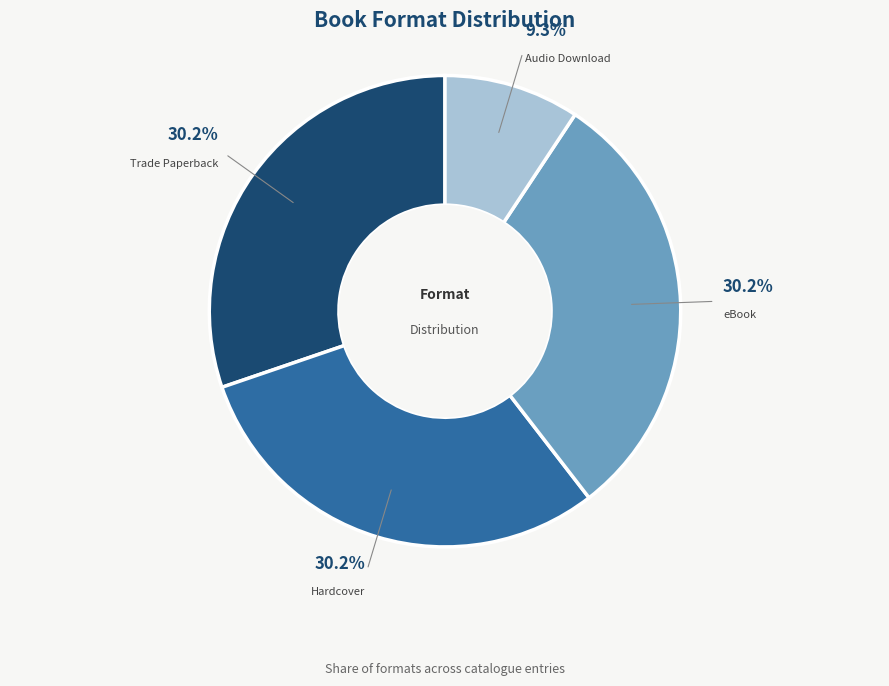

Count the number of slices in the pie.

4